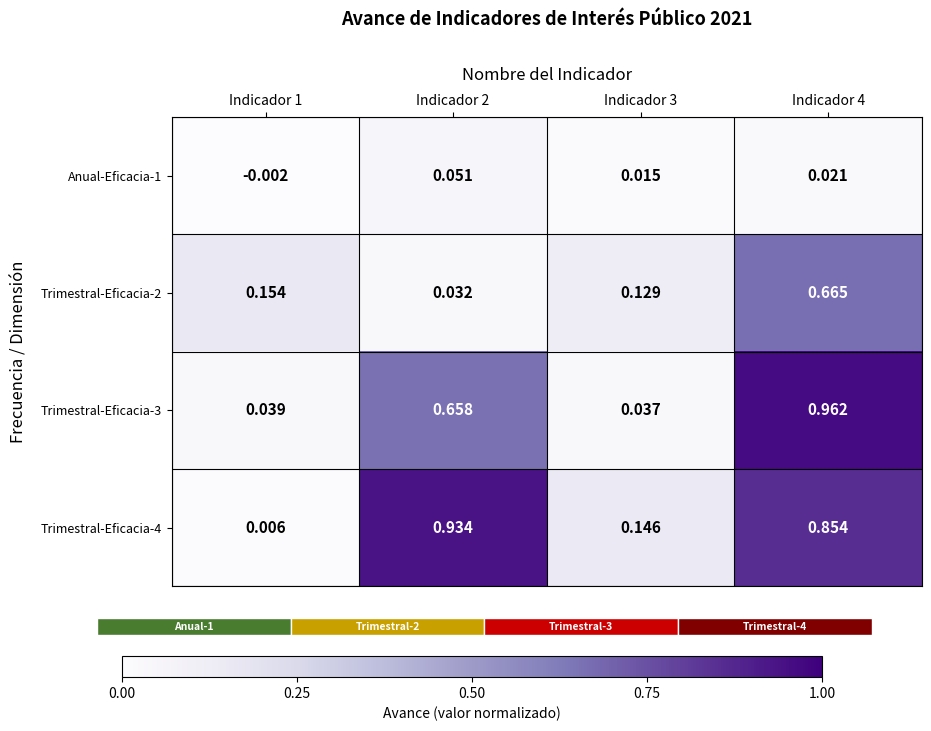

Is the value of Trimestral-Eficacia-3 at Indicador 2 greater than the value of Anual-Eficacia-1 at Indicador 1?

Yes